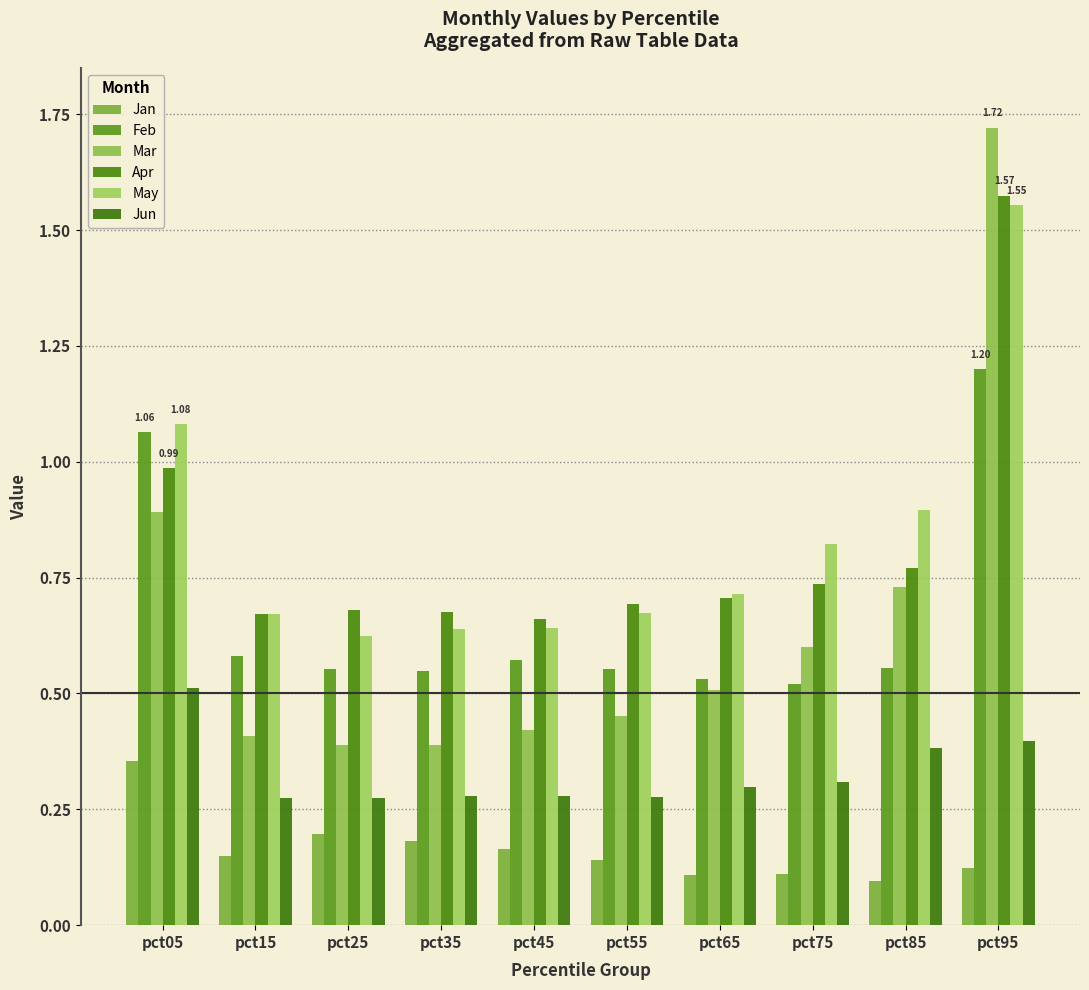

What is the highest value of the May series?

1.6